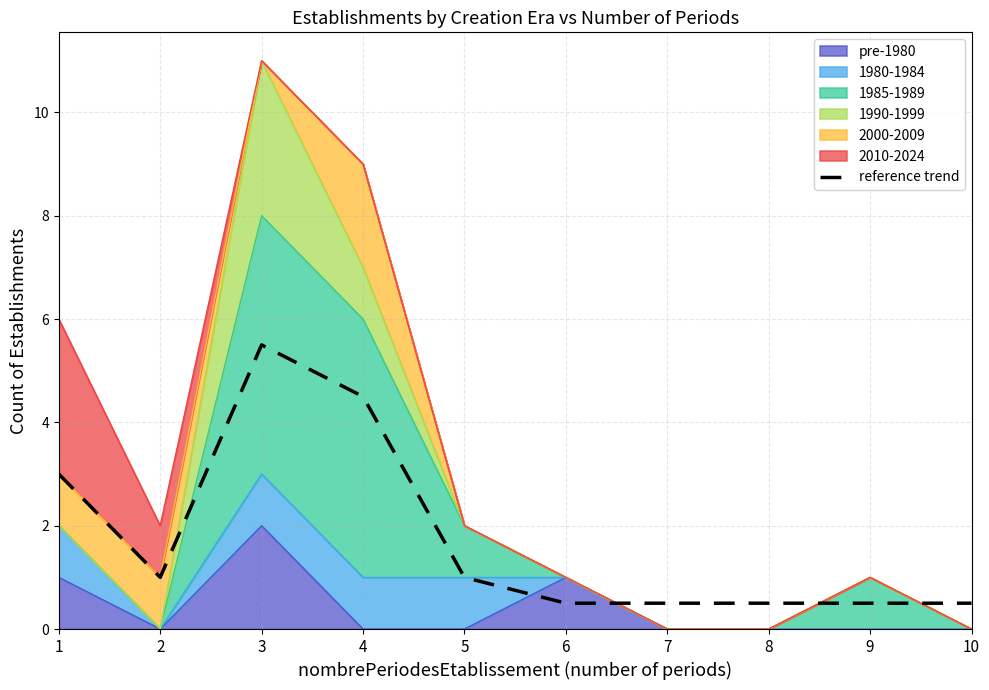

Is it true that the value at 4 is 7.1?

False